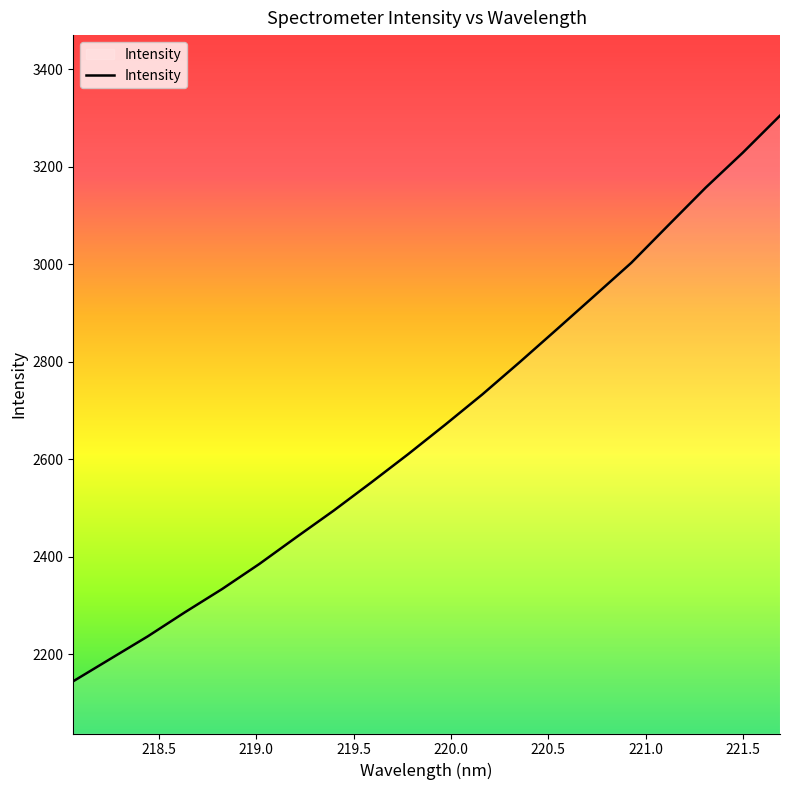

What is the sum of all values?

53456.5